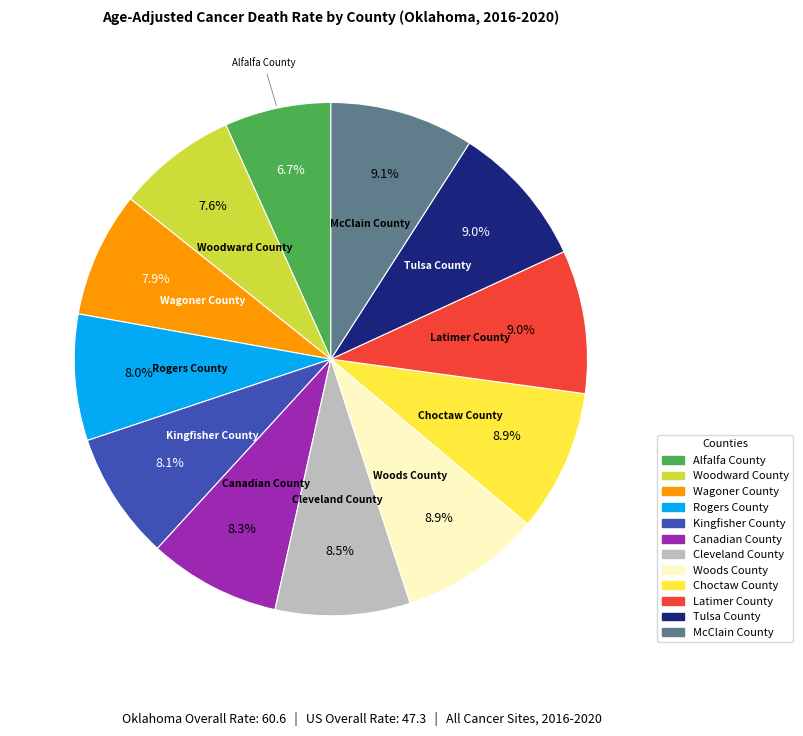

What is the ratio of the value at Woodward County to the value at McClain County?

0.8